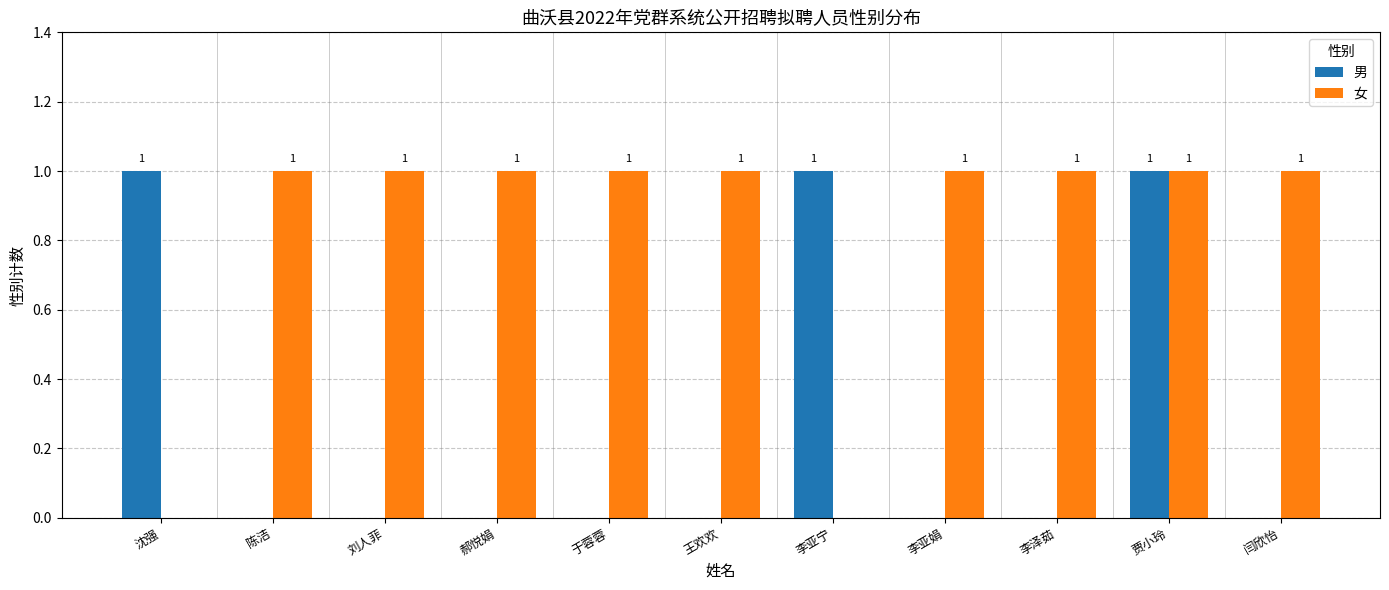

Count the number of categories in the chart.

11